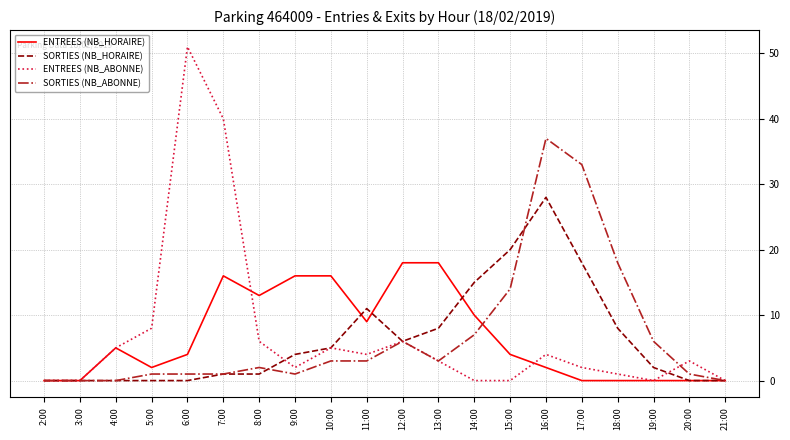

The value of ENTREES (NB_HORAIRE) at 16:00 is 2. True or false?

True